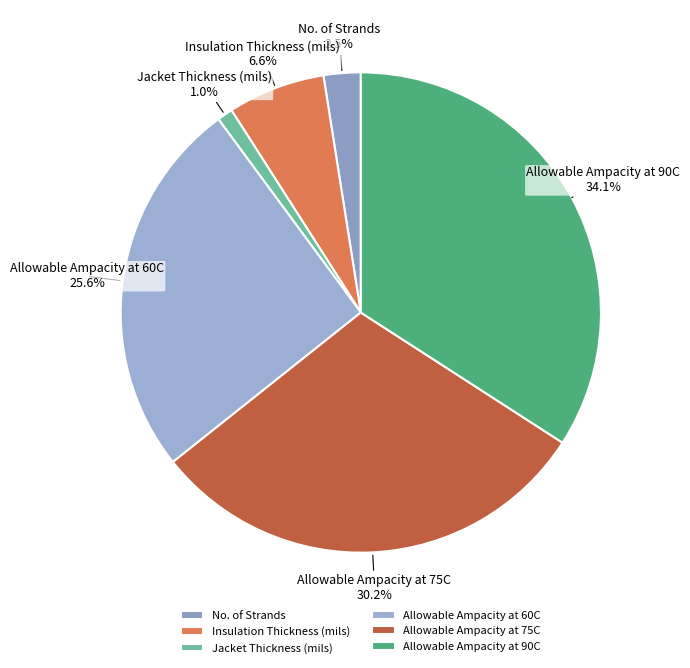

Which slice is the largest?

Allowable Ampacity at 90C